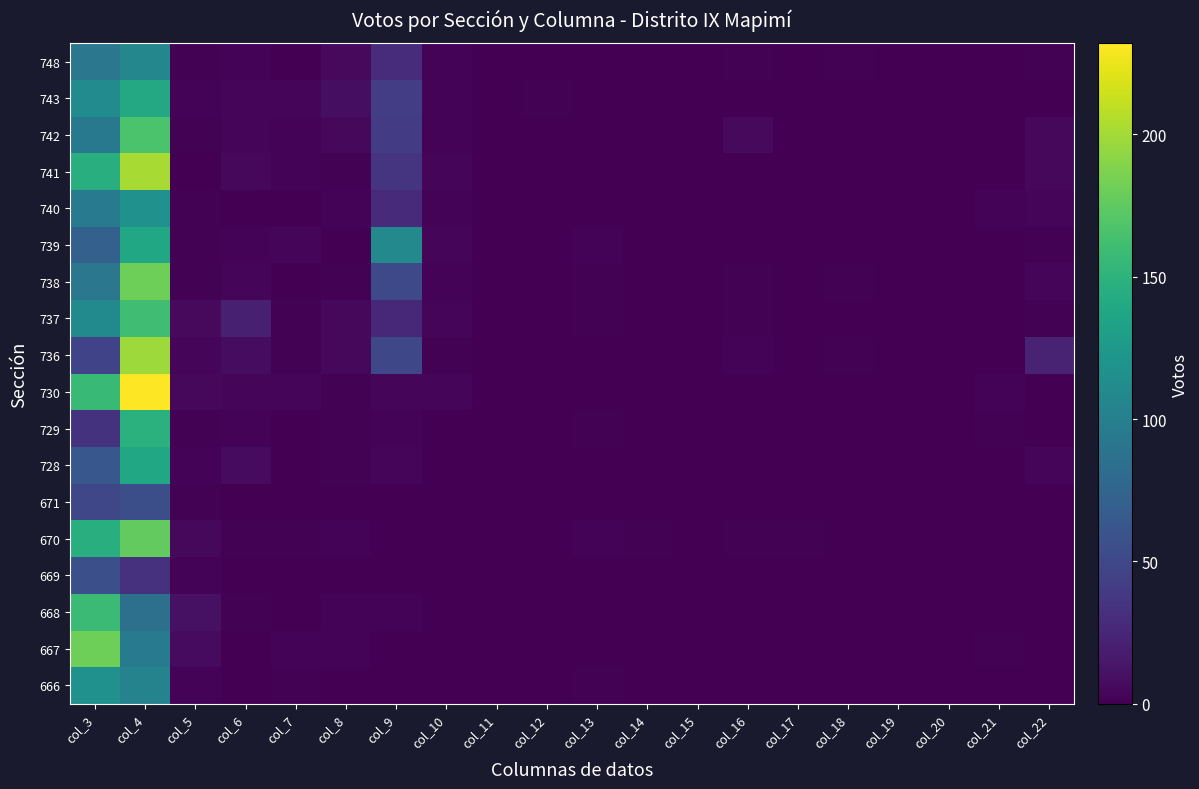

Reading left to right, what are all the values shown in this chart?

666: col_3=117	col_4=104	col_5=2	col_6=0	col_7=1	col_8=0	col_9=0	col_10=0	col_11=0	col_12=0	col_13=1	col_14=0	col_15=0	col_16=0	col_17=0	col_18=0	col_19=0	col_20=0	col_21=0	col_22=0
667: col_3=181	col_4=95	col_5=7	col_6=0	col_7=2	col_8=2	col_9=0	col_10=0	col_11=0	col_12=0	col_13=0	col_14=0	col_15=0	col_16=0	col_17=0	col_18=0	col_19=0	col_20=0	col_21=1	col_22=0
668: col_3=158	col_4=86	col_5=10	col_6=1	col_7=0	col_8=2	col_9=2	col_10=0	col_11=0	col_12=0	col_13=0	col_14=0	col_15=0	col_16=0	col_17=0	col_18=0	col_19=0	col_20=0	col_21=0	col_22=0
669: col_3=57	col_4=33	col_5=2	col_6=0	col_7=0	col_8=0	col_9=0	col_10=0	col_11=0	col_12=0	col_13=0	col_14=0	col_15=0	col_16=0	col_17=0	col_18=0	col_19=0	col_20=0	col_21=0	col_22=0
670: col_3=146	col_4=176	col_5=5	col_6=1	col_7=1	col_8=2	col_9=0	col_10=0	col_11=0	col_12=0	col_13=2	col_14=1	col_15=0	col_16=1	col_17=1	col_18=0	col_19=0	col_20=0	col_21=0	col_22=0
671: col_3=49	col_4=56	col_5=1	col_6=0	col_7=0	col_8=0	col_9=0	col_10=0	col_11=0	col_12=0	col_13=0	col_14=0	col_15=0	col_16=0	col_17=0	col_18=0	col_19=0	col_20=0	col_21=0	col_22=0
728: col_3=63	col_4=139	col_5=2	col_6=7	col_7=0	col_8=1	col_9=3	col_10=0	col_11=0	col_12=0	col_13=0	col_14=0	col_15=0	col_16=0	col_17=0	col_18=0	col_19=0	col_20=0	col_21=0	col_22=3
729: col_3=34	col_4=148	col_5=1	col_6=2	col_7=0	col_8=1	col_9=2	col_10=0	col_11=0	col_12=0	col_13=1	col_14=0	col_15=0	col_16=0	col_17=0	col_18=0	col_19=0	col_20=0	col_21=1	col_22=0
730: col_3=157	col_4=232	col_5=5	col_6=3	col_7=3	col_8=1	col_9=3	col_10=3	col_11=0	col_12=0	col_13=0	col_14=0	col_15=0	col_16=0	col_17=0	col_18=0	col_19=0	col_20=0	col_21=2	col_22=0
736: col_3=47	col_4=198	col_5=3	col_6=8	col_7=1	col_8=5	col_9=50	col_10=1	col_11=0	col_12=0	col_13=0	col_14=0	col_15=0	col_16=2	col_17=0	col_18=1	col_19=0	col_20=0	col_21=0	col_22=22
737: col_3=111	col_4=161	col_5=6	col_6=20	col_7=1	col_8=5	col_9=27	col_10=3	col_11=0	col_12=0	col_13=1	col_14=0	col_15=0	col_16=1	col_17=0	col_18=0	col_19=0	col_20=0	col_21=0	col_22=1
738: col_3=92	col_4=181	col_5=1	col_6=3	col_7=0	col_8=1	col_9=51	col_10=2	col_11=0	col_12=0	col_13=1	col_14=0	col_15=0	col_16=1	col_17=0	col_18=1	col_19=0	col_20=0	col_21=0	col_22=3
739: col_3=71	col_4=138	col_5=1	col_6=2	col_7=4	col_8=0	col_9=109	col_10=3	col_11=0	col_12=0	col_13=2	col_14=0	col_15=0	col_16=0	col_17=0	col_18=0	col_19=0	col_20=0	col_21=0	col_22=1
740: col_3=96	col_4=117	col_5=1	col_6=0	col_7=0	col_8=2	col_9=28	col_10=2	col_11=0	col_12=0	col_13=0	col_14=0	col_15=0	col_16=0	col_17=0	col_18=0	col_19=0	col_20=0	col_21=2	col_22=4
741: col_3=146	col_4=202	col_5=0	col_6=5	col_7=2	col_8=1	col_9=36	col_10=4	col_11=0	col_12=0	col_13=0	col_14=0	col_15=0	col_16=0	col_17=0	col_18=0	col_19=0	col_20=0	col_21=0	col_22=5
742: col_3=94	col_4=166	col_5=1	col_6=3	col_7=2	col_8=5	col_9=40	col_10=2	col_11=0	col_12=0	col_13=0	col_14=0	col_15=0	col_16=6	col_17=0	col_18=0	col_19=0	col_20=0	col_21=0	col_22=5
743: col_3=112	col_4=140	col_5=2	col_6=4	col_7=3	col_8=9	col_9=42	col_10=2	col_11=0	col_12=1	col_13=0	col_14=0	col_15=0	col_16=0	col_17=0	col_18=0	col_19=0	col_20=0	col_21=0	col_22=0
748: col_3=92	col_4=107	col_5=1	col_6=2	col_7=0	col_8=6	col_9=29	col_10=2	col_11=0	col_12=0	col_13=0	col_14=0	col_15=0	col_16=1	col_17=0	col_18=1	col_19=0	col_20=0	col_21=0	col_22=1